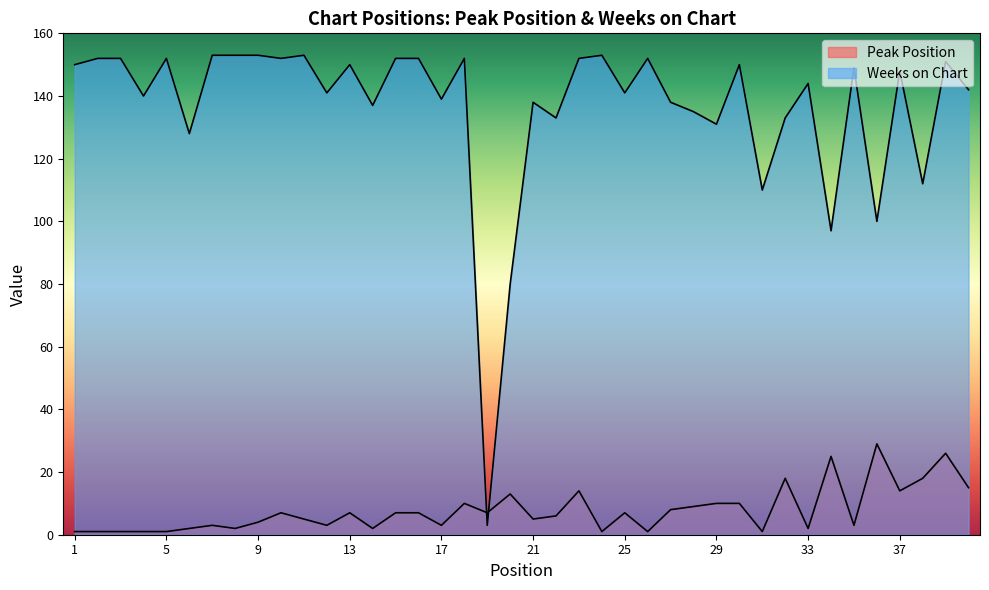

What is the lowest value of the Weeks on Chart series?

3